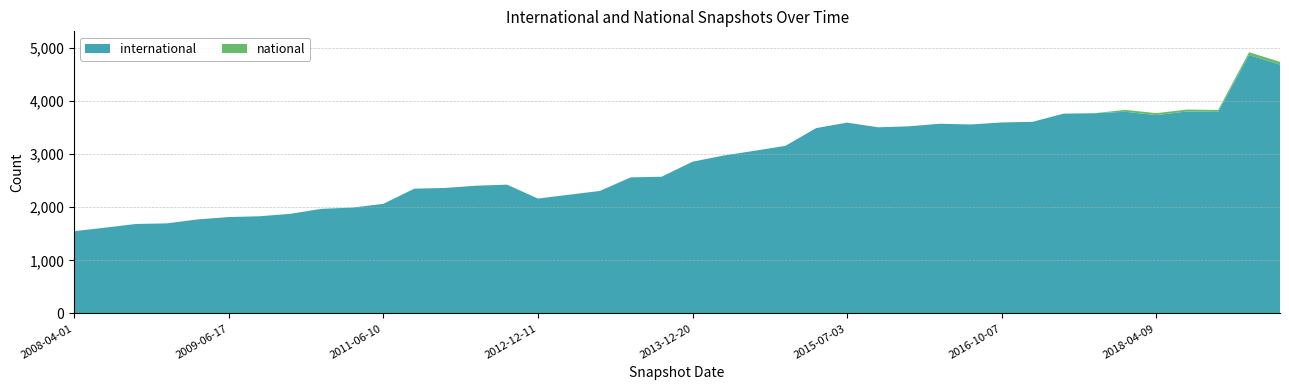

Reading left to right, transcribe all the data shown in this chart.

international: 2008-04-01=1550	2008-06-27=1616	2008-10-10=1686	2008-12-17=1697	2009-04-06=1772	2009-06-17=1816	2010-04-01=1831	2010-07-26=1877	2010-11-17=1971	2011-02-21=1994	2011-06-10=2065	2012-01-18=2350	2012-03-26=2364	2012-07-13=2406	2012-10-31=2426	2012-12-11=2164	2013-02-20=2236	2013-05-21=2307	2013-07-09=2563	2013-09-10=2575	2013-12-20=2858	2014-03-28=2974	2014-09-08=3063	2015-01-19=3156	2015-04-09=3491	2015-07-03=3594	2015-10-01=3506	2016-01-04=3524	2016-04-05=3573	2016-07-04=3559	2016-10-07=3597	2016-12-27=3609	2017-07-24=3763	2017-10-12=3771	2017-12-22=3798	2018-04-09=3736	2018-07-11=3804	2018-09-28=3796	2020-01-01=4867	2020-04-01=4686
national: 2008-04-01=0	2008-06-27=0	2008-10-10=0	2008-12-17=0	2009-04-06=0	2009-06-17=0	2010-04-01=0	2010-07-26=0	2010-11-17=0	2011-02-21=0	2011-06-10=0	2012-01-18=0	2012-03-26=0	2012-07-13=0	2012-10-31=0	2012-12-11=0	2013-02-20=0	2013-05-21=0	2013-07-09=0	2013-09-10=0	2013-12-20=0	2014-03-28=0	2014-09-08=0	2015-01-19=0	2015-04-09=0	2015-07-03=0	2015-10-01=0	2016-01-04=0	2016-04-05=0	2016-07-04=0	2016-10-07=0	2016-12-27=0	2017-07-24=0	2017-10-12=0	2017-12-22=36	2018-04-09=36	2018-07-11=36	2018-09-28=36	2020-01-01=52	2020-04-01=52